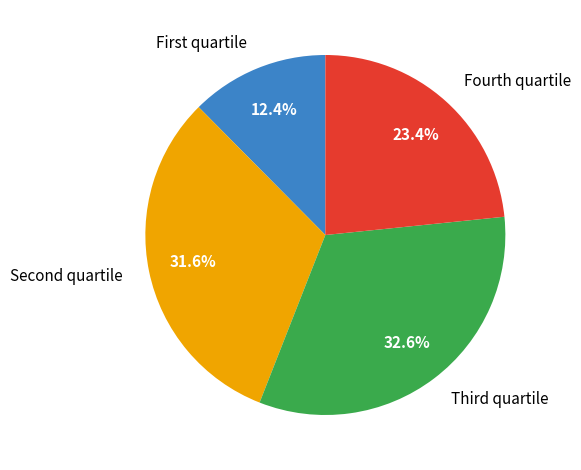

Is there any slice that represents more than half of the pie?

No